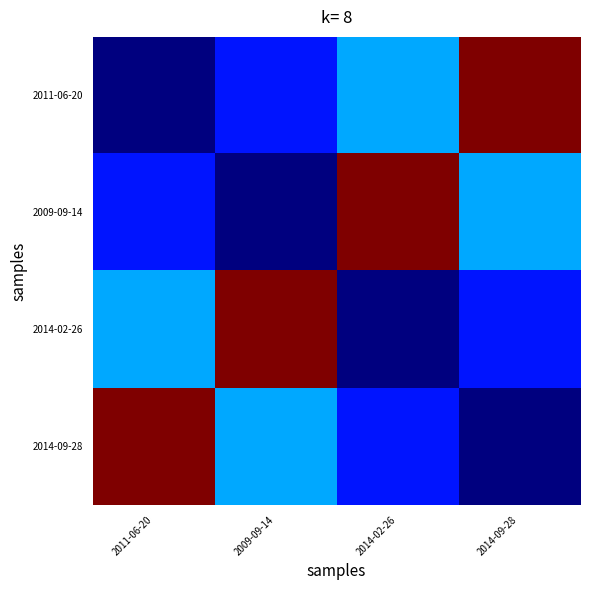

Reading left to right, extract all data points from this chart.

2011-06-20: 2011-06-20=0.0	2009-09-14=0.1	2014-02-26=0.3	2014-09-28=1.0
2009-09-14: 2011-06-20=0.1	2009-09-14=0.0	2014-02-26=1.0	2014-09-28=0.3
2014-02-26: 2011-06-20=0.3	2009-09-14=1.0	2014-02-26=0.0	2014-09-28=0.1
2014-09-28: 2011-06-20=1.0	2009-09-14=0.3	2014-02-26=0.1	2014-09-28=0.0